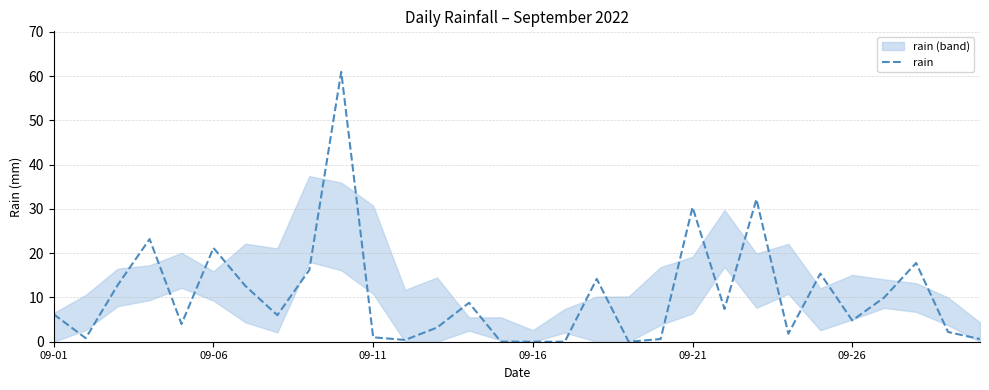

The value of rain at 09-26 is 2.0. True or false?

False